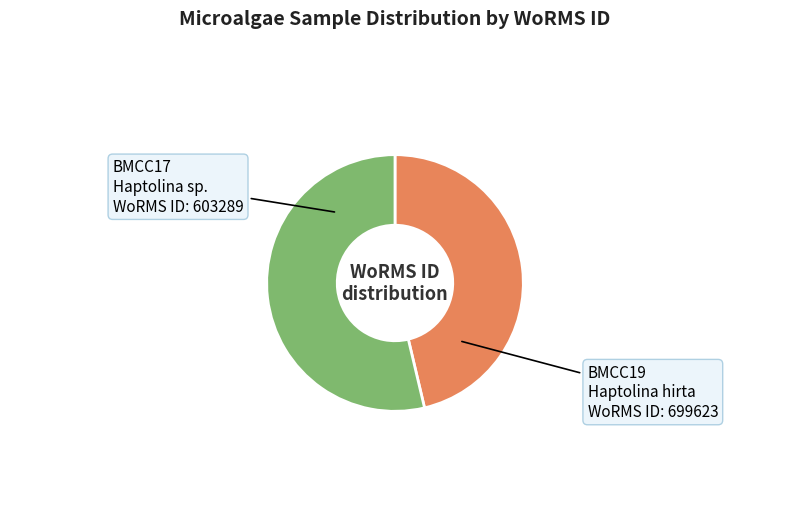

Between BMCC17 and BMCC19, which is larger?

BMCC19